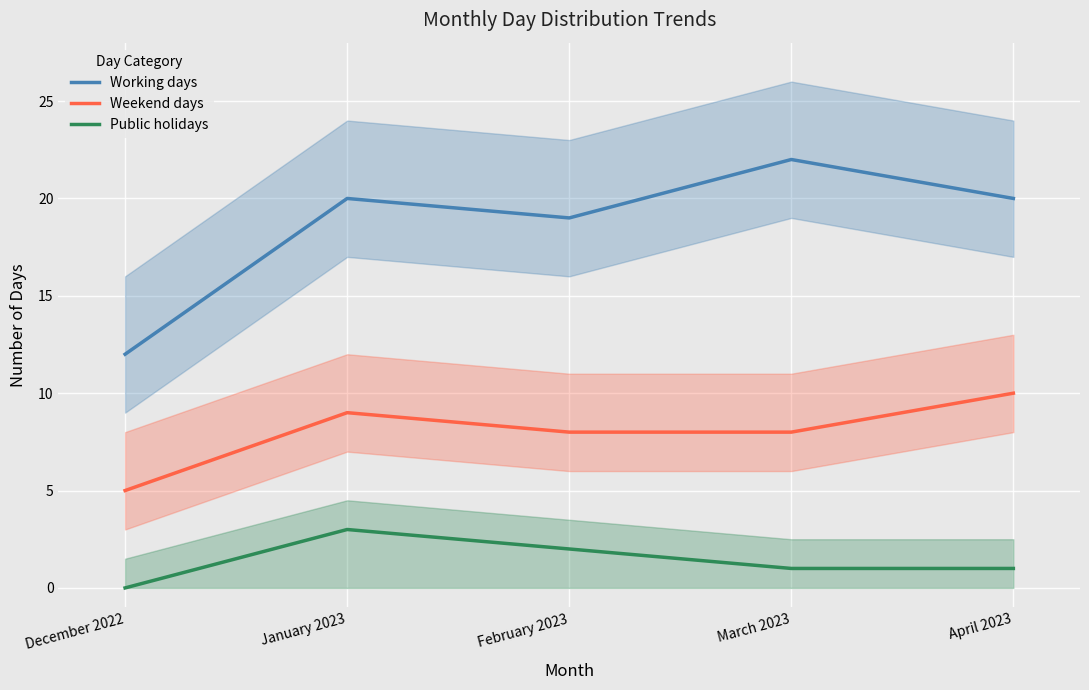

Is it true that Weekend days equals 5 at December 2022?

True